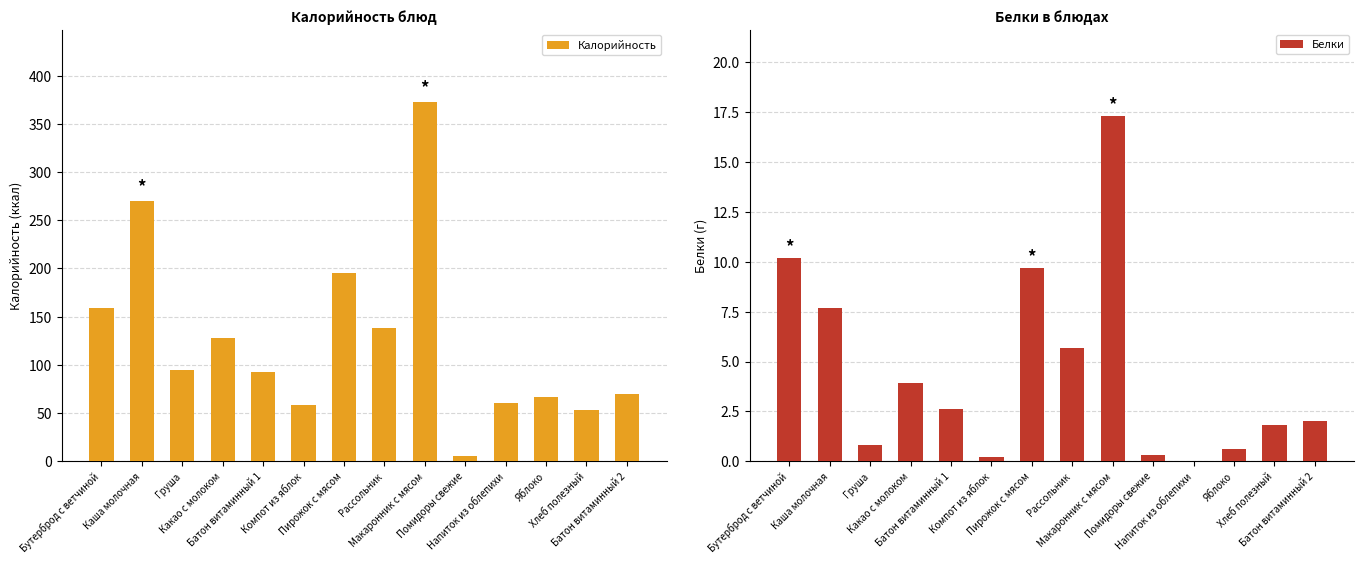

True or false: Калорийность has a value of 75.9 at Компот из яблок.

False